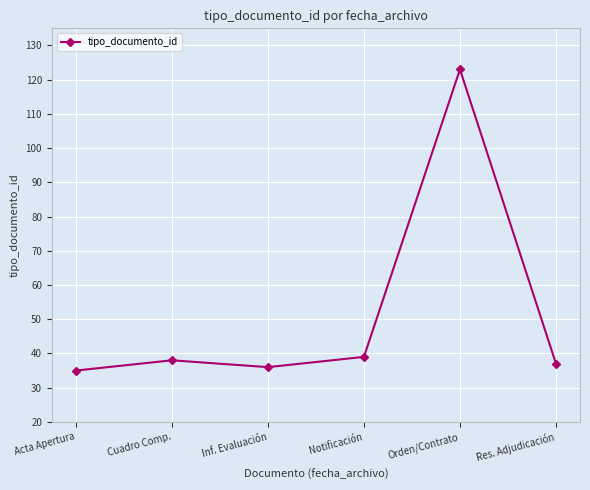

Which has a higher value, Orden/Contrato or Notificación?

Orden/Contrato